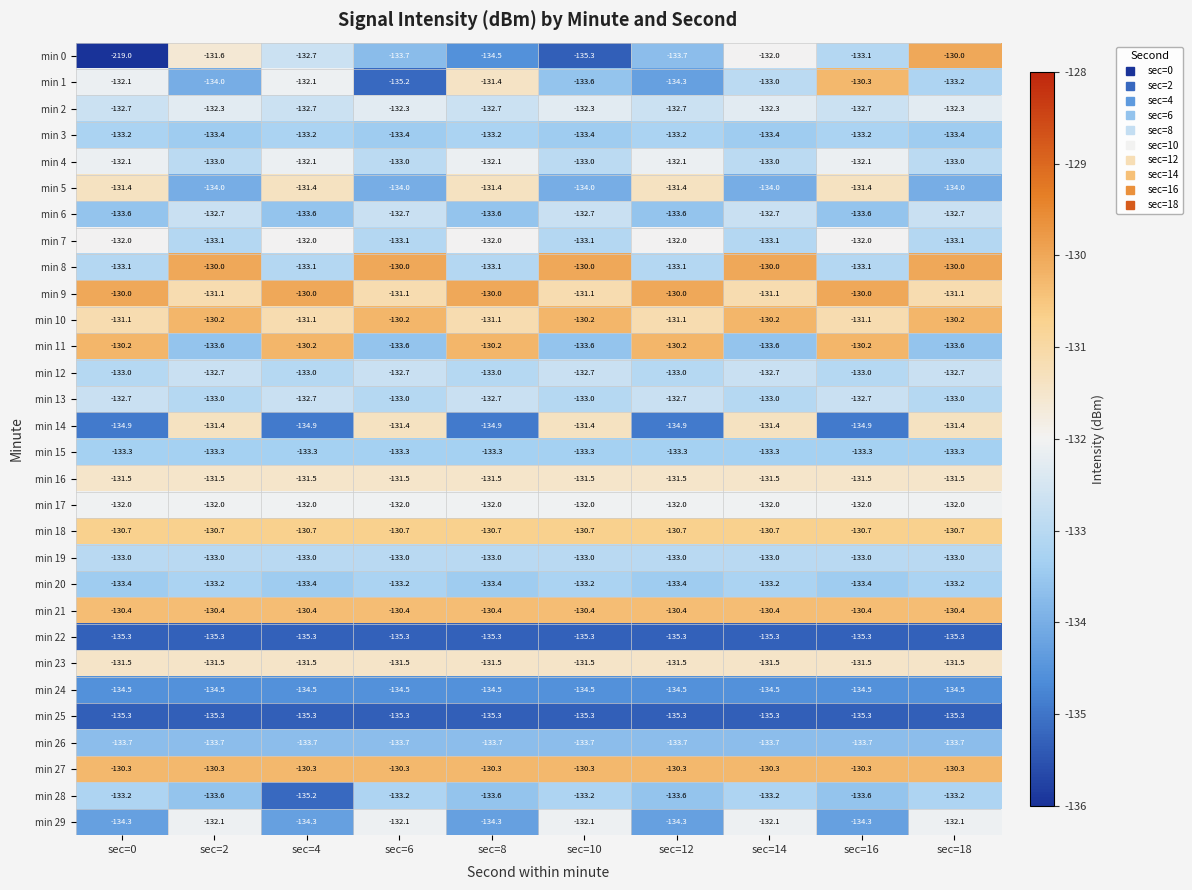

What is the total value across all series at sec=12?

-3980.8